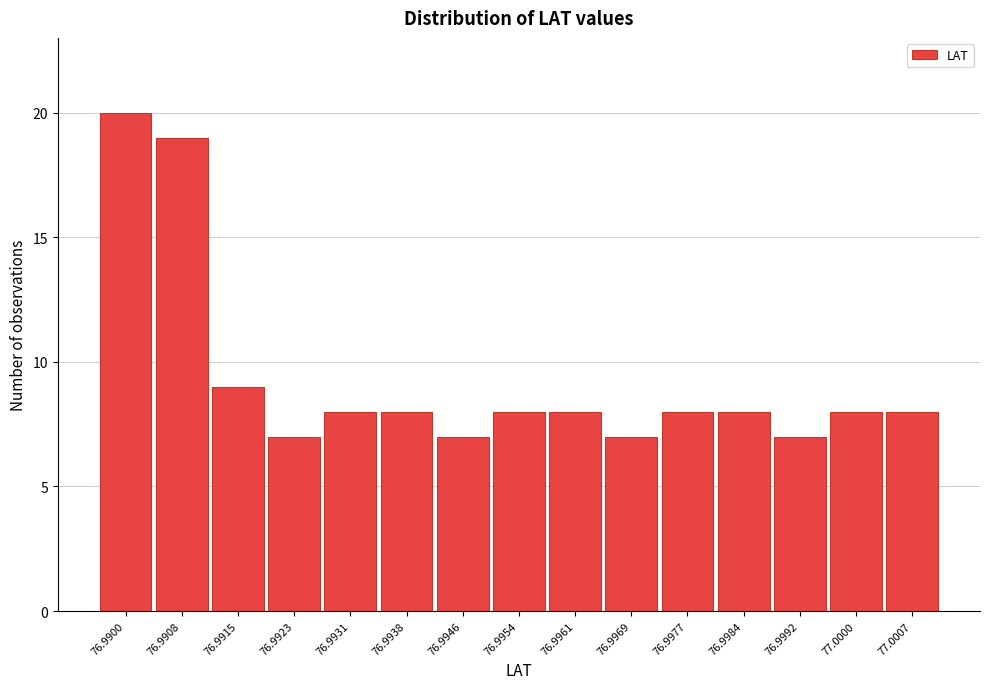

Reading left to right, list all the values displayed in this chart.

76.9900=20	76.9908=19	76.9915=9	76.9923=7	76.9931=8	76.9938=8	76.9946=7	76.9954=8	76.9961=8	76.9969=7	76.9977=8	76.9984=8	76.9992=7	77.0000=8	77.0007=8